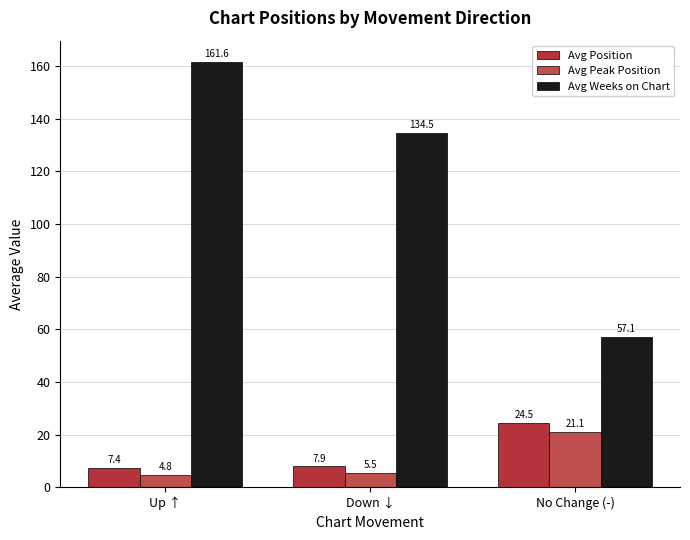

Rank the series at Up ↑ from lowest to highest value.

Avg Peak Position, Avg Position, Avg Weeks on Chart